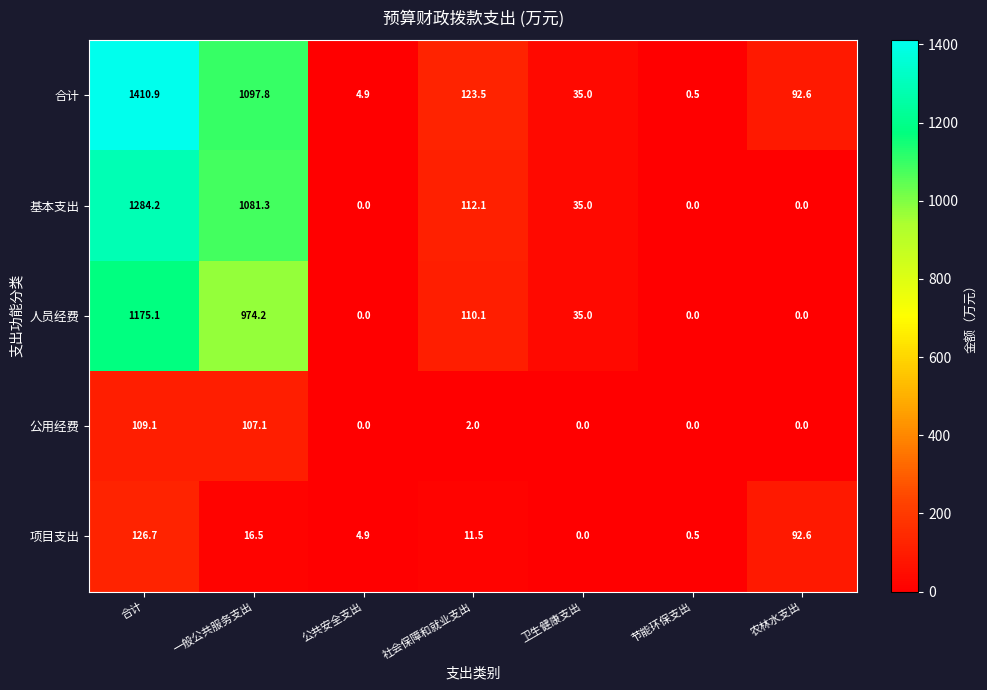

Is it true that 公用经费 equals 0.0 at 农林水支出?

True